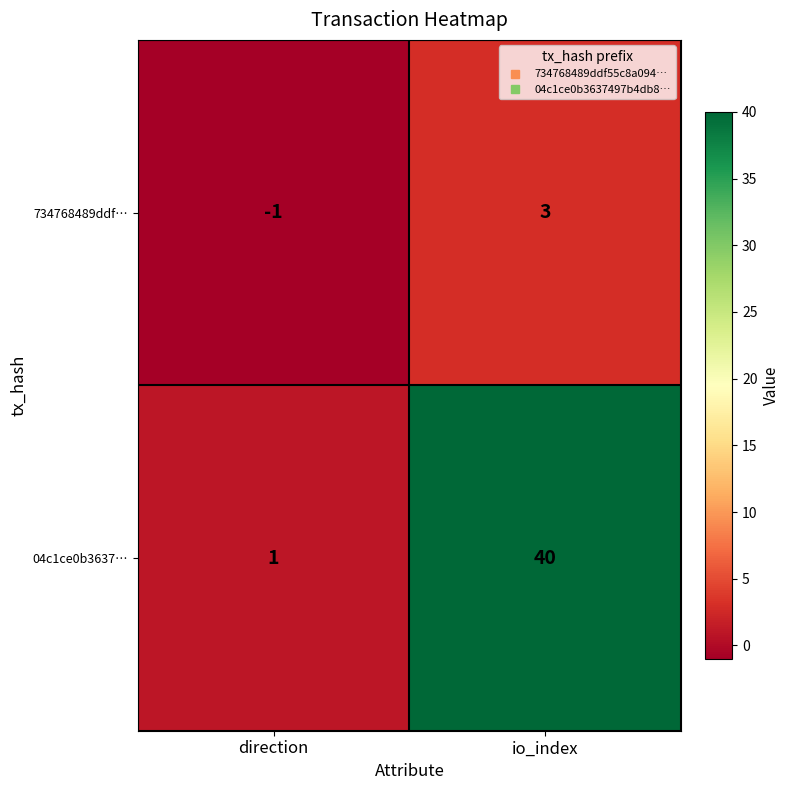

Where is 734768489ddf… nearest to the value 1?

direction